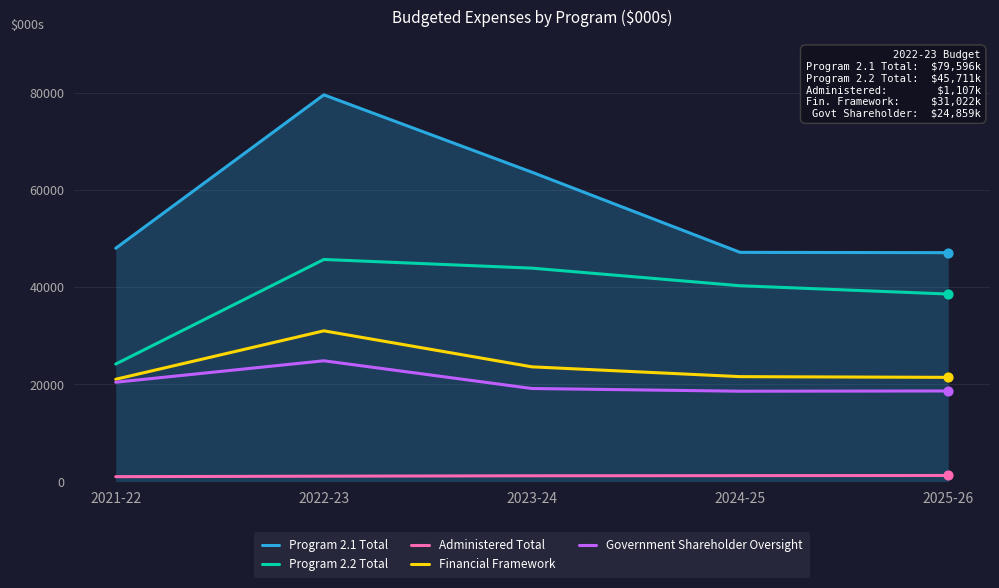

At which category is the sum across all series the highest?

2022-23